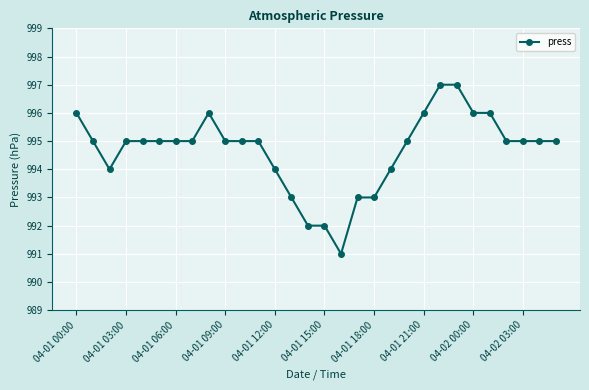

What is the maximum value shown in the chart?

997